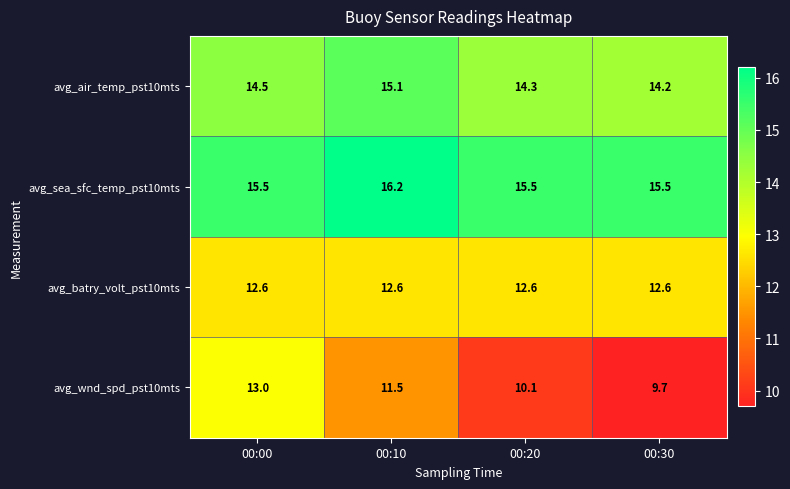

How many values in the avg_wnd_spd_pst10mts series are below 11?

2